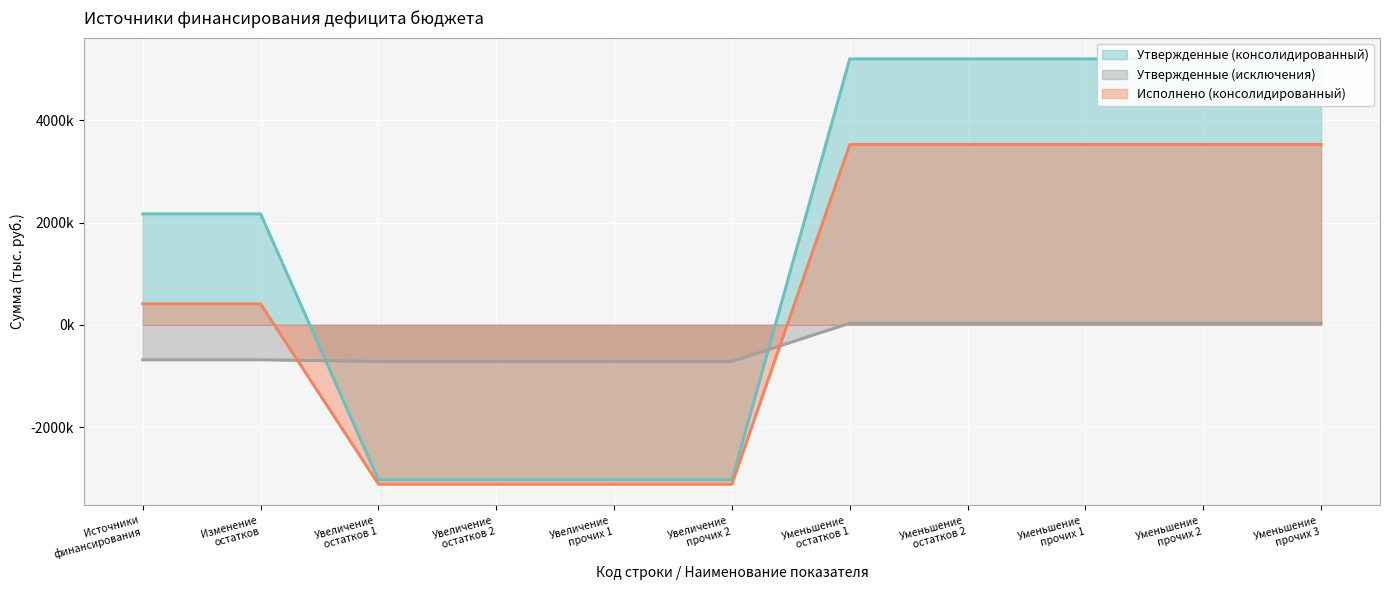

Rank the series by their average value, from lowest to highest.

Утвержденные (исключения), Исполнено (консолидированный), Утвержденные (консолидированный)